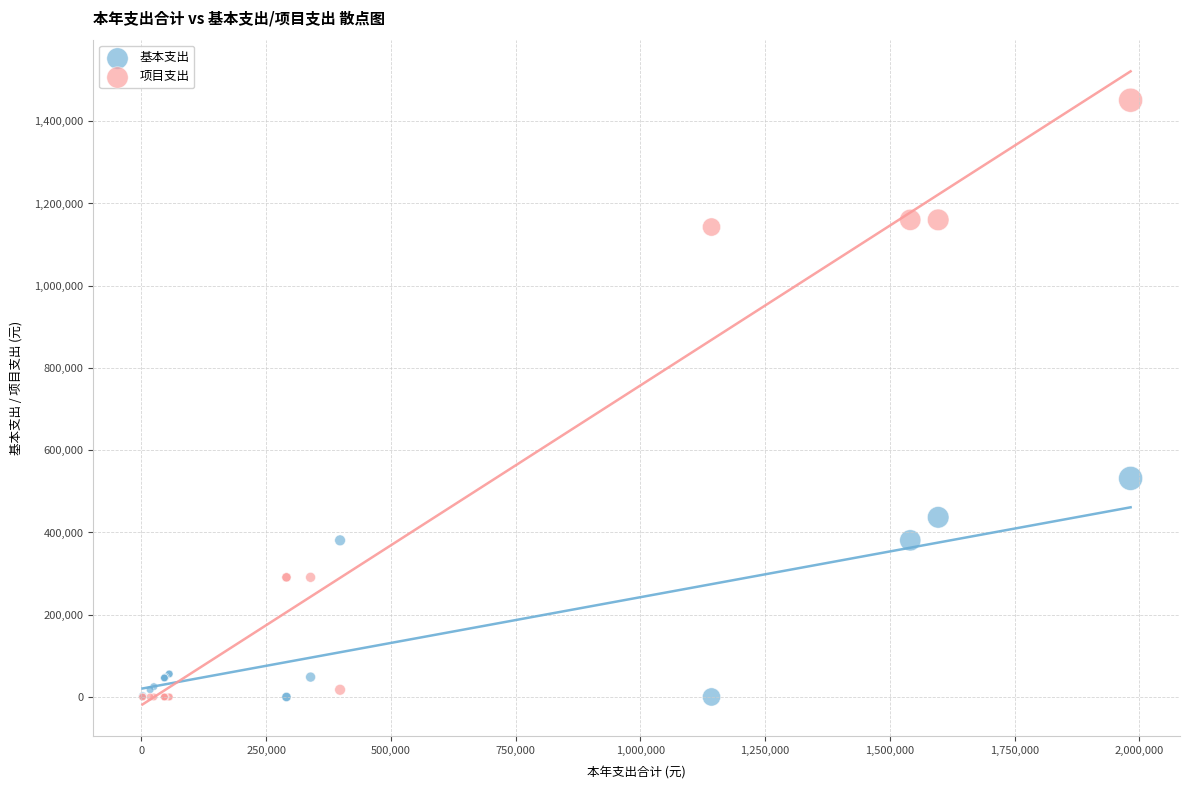

What is the X range (max minus min) for the scatter plot?

1980256.8